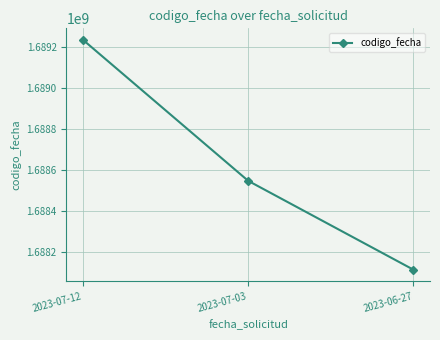

What is the value of the 3rd point from the left?

1688112670